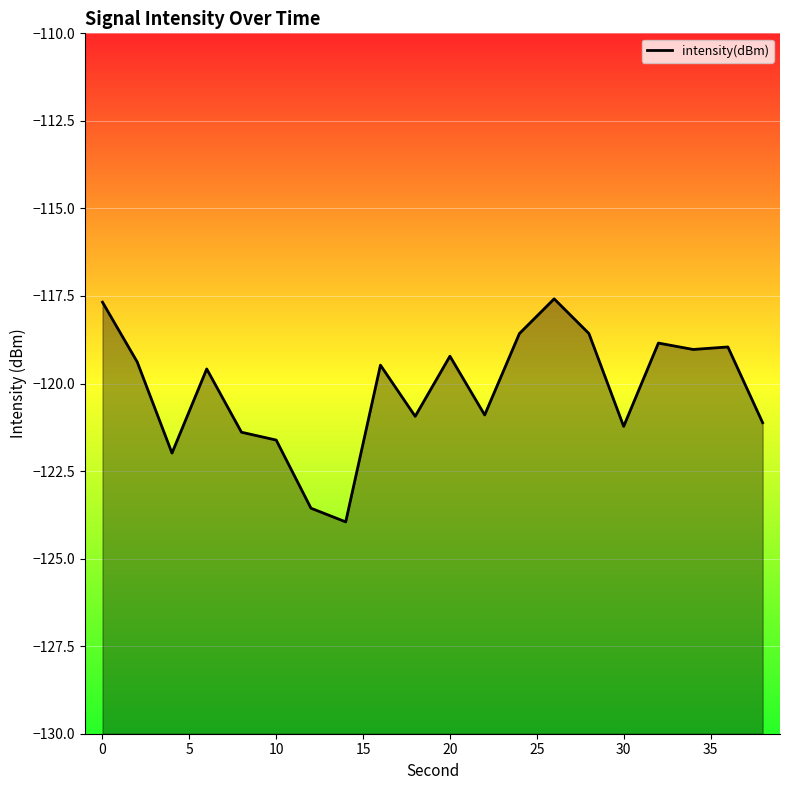

Reading left to right, extract all data points from this chart.

-117.7	-119.4	-122.0	-119.6	-121.4	-121.6	-123.6	-124.0	-119.5	-120.9	-119.2	-120.9	-118.6	-117.6	-118.6	-121.2	-118.8	-119.0	-119.0	-121.1